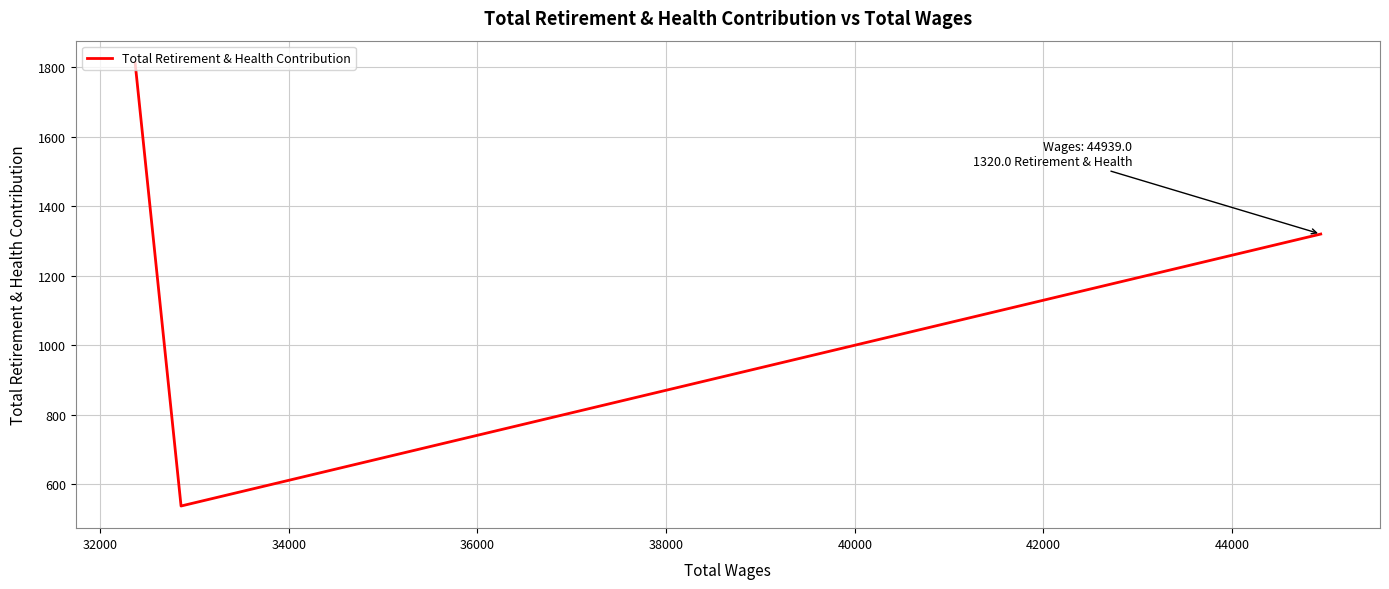

What is the difference between the maximum and minimum values?

1276